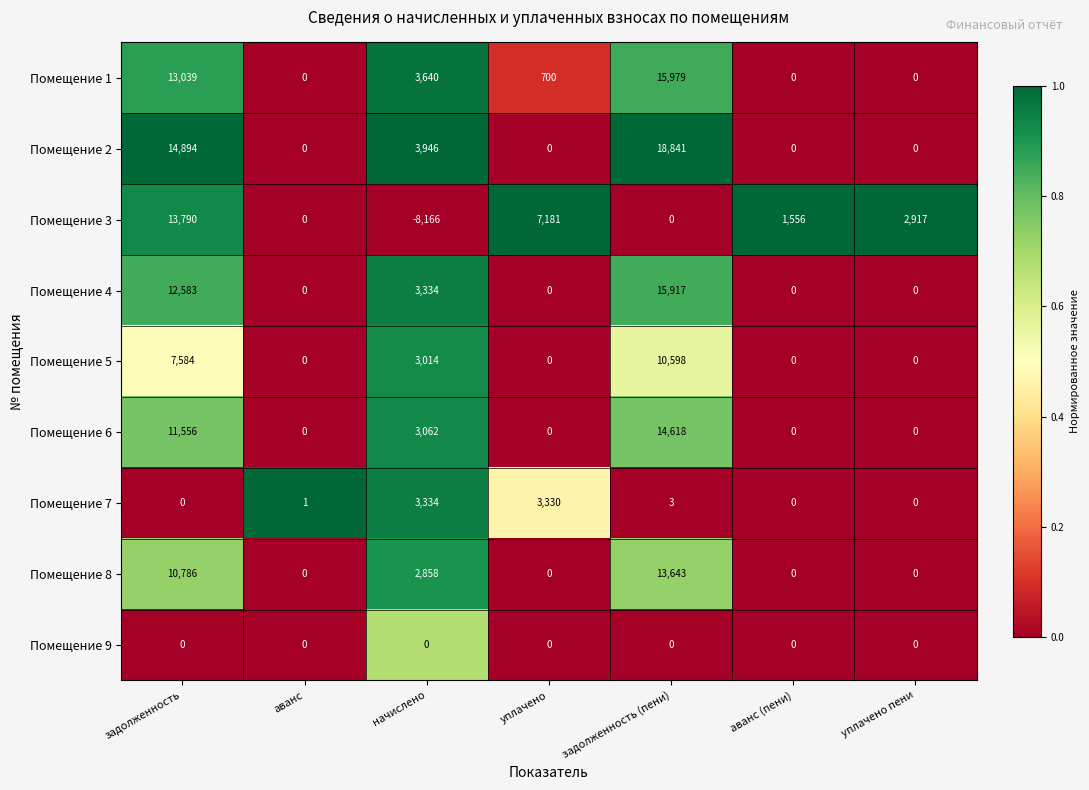

How many Помещение 8 values are between 0 and 10786?

6